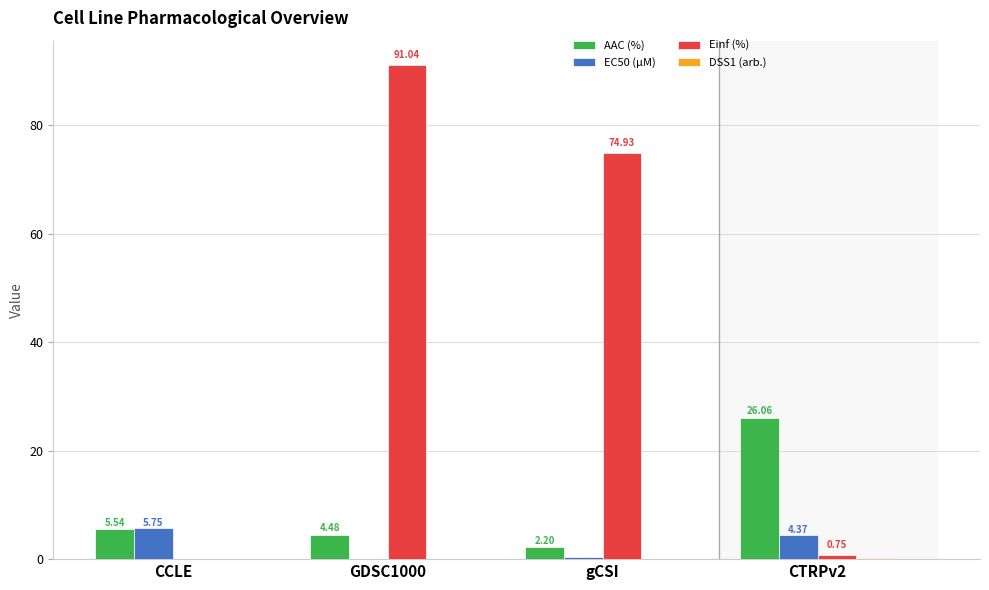

Which series changed the most between CCLE and gCSI?

Einf (%)